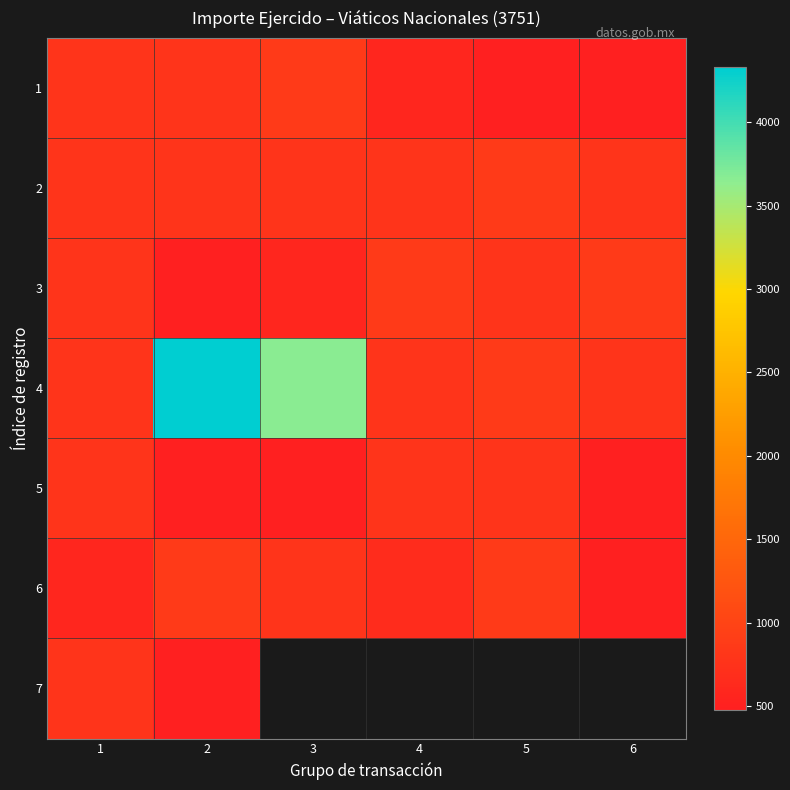

What is the maximum value for 3?

866.0